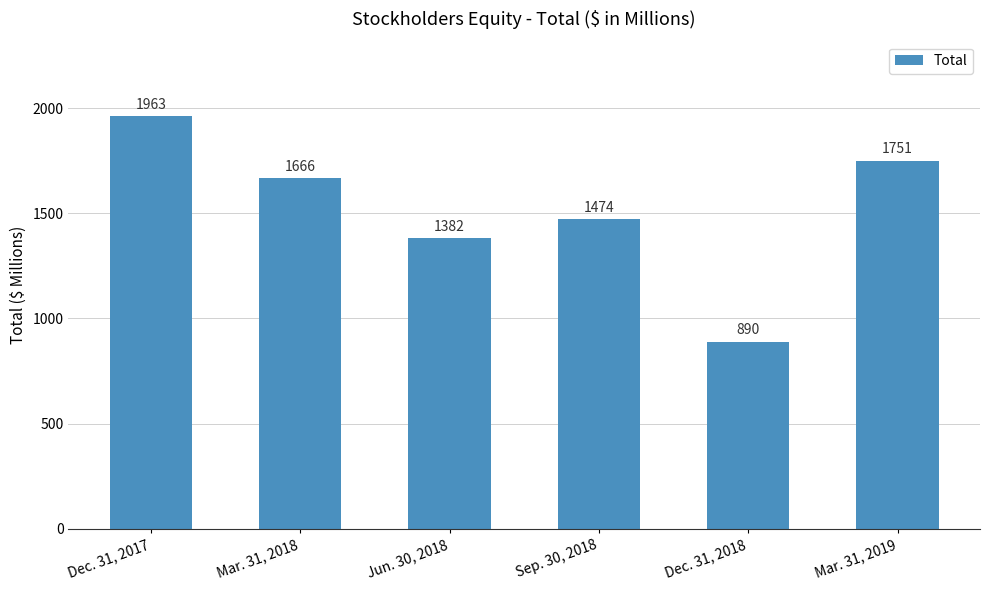

Does the chart contain any negative values?

No